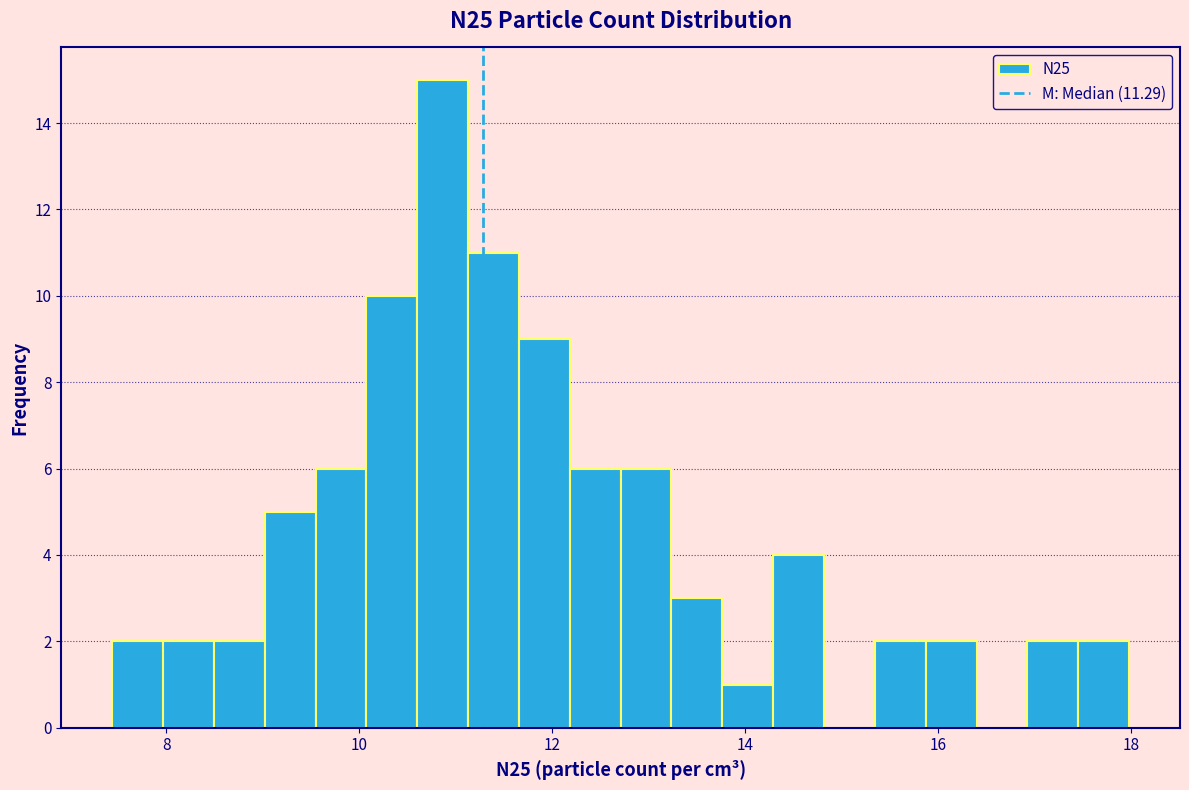

Around what value on the x-axis is the tallest bar? Give the approximate position of its centre, as read against the axis.

10.8